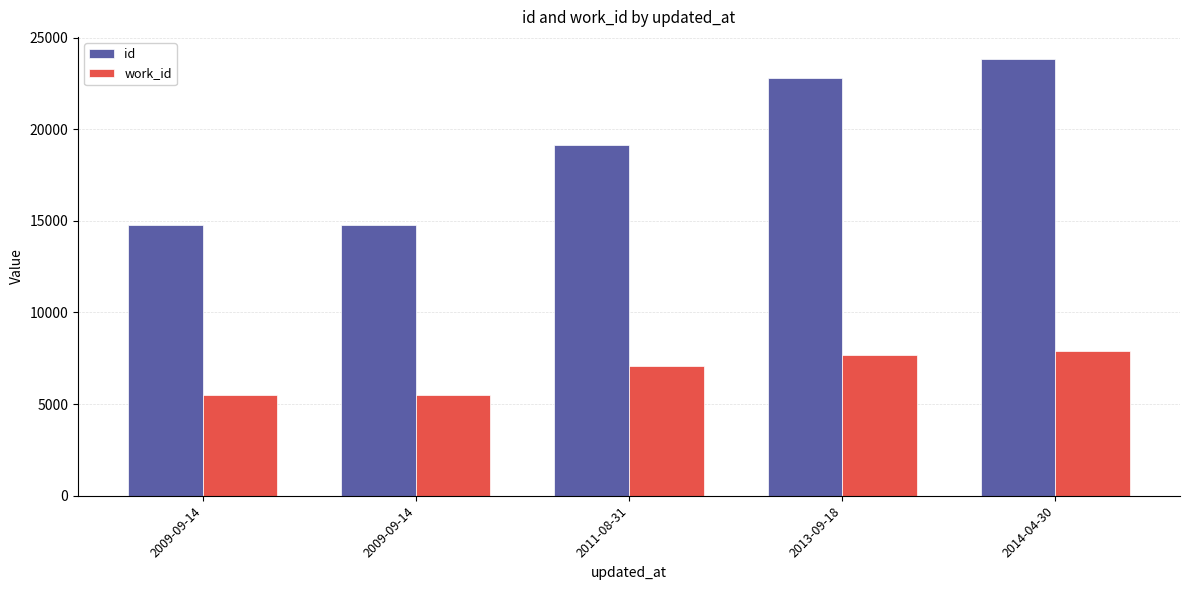

Between 2009-09-14 and 2013-09-18, which series saw the biggest shift?

id